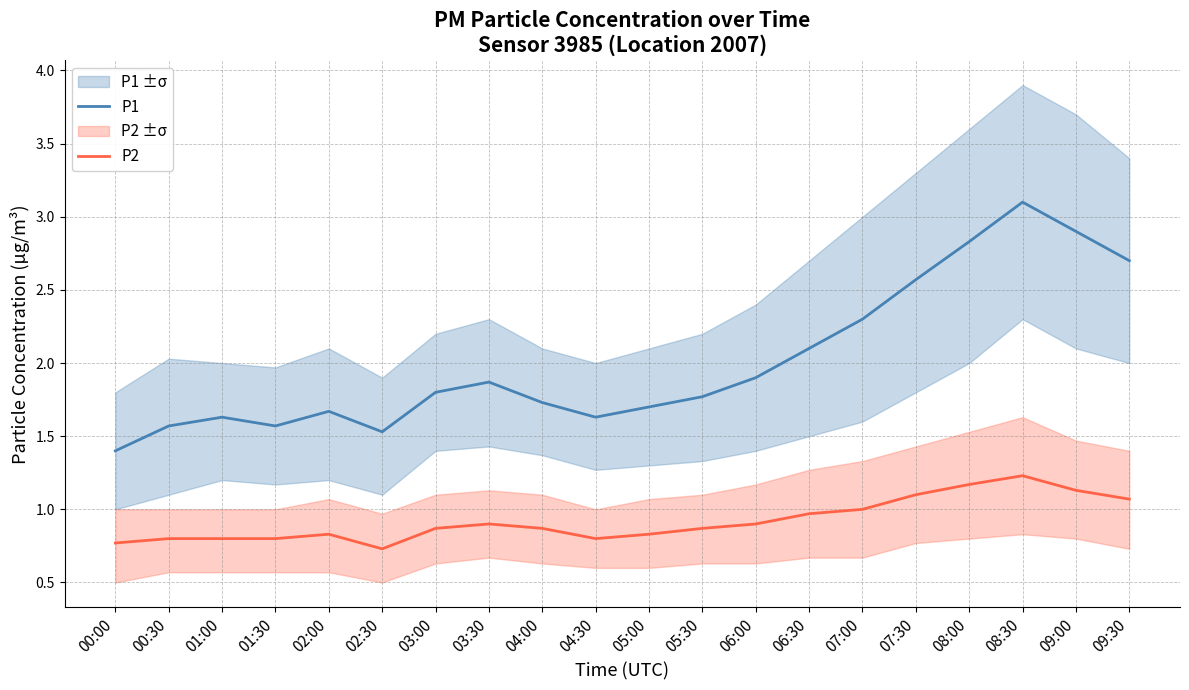

How many lines are shown in the chart?

2